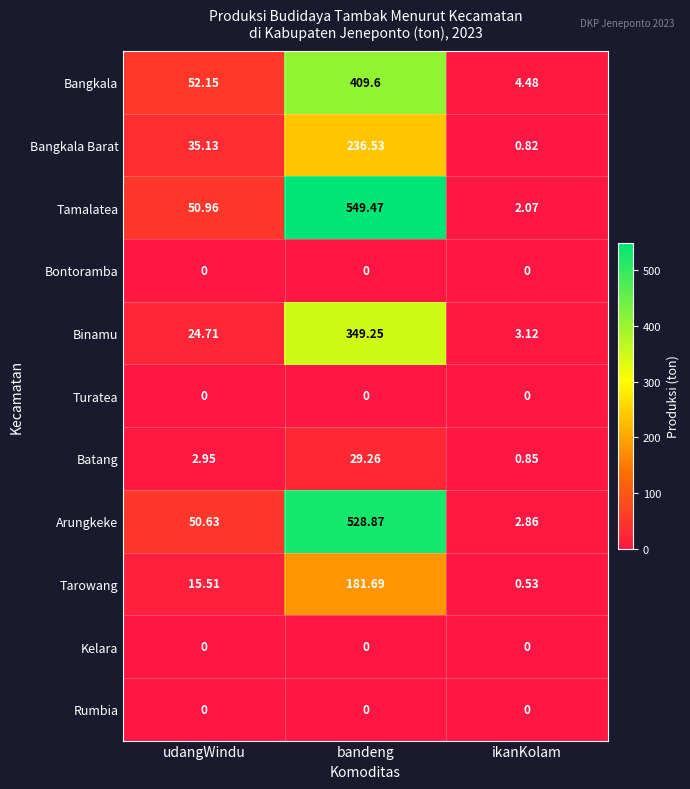

Which series has the widest spread of values?

Tamalatea